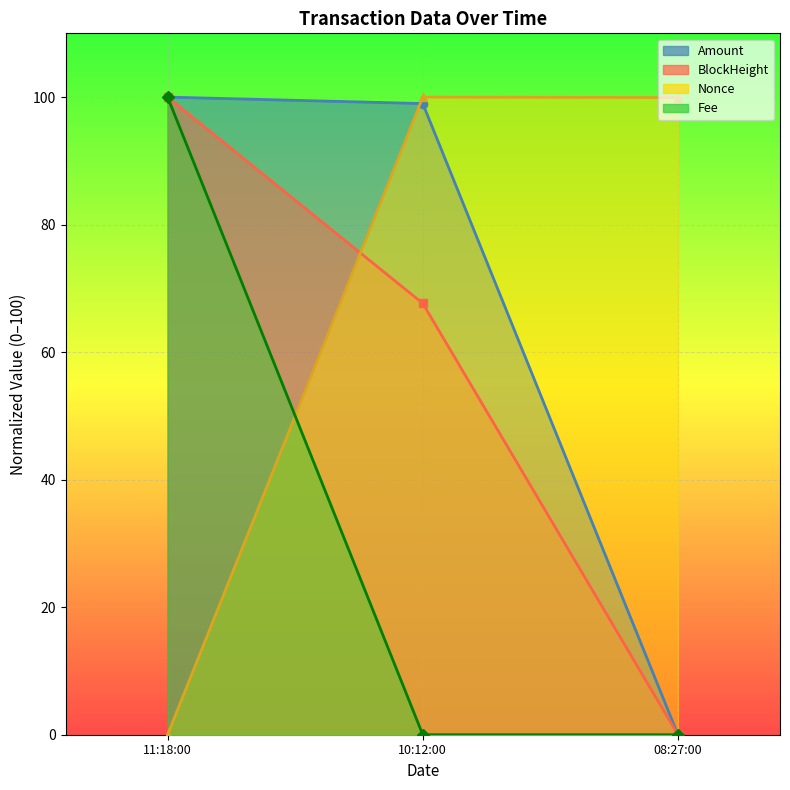

Between 10:12:00 and 11:18:00, which is larger?

11:18:00